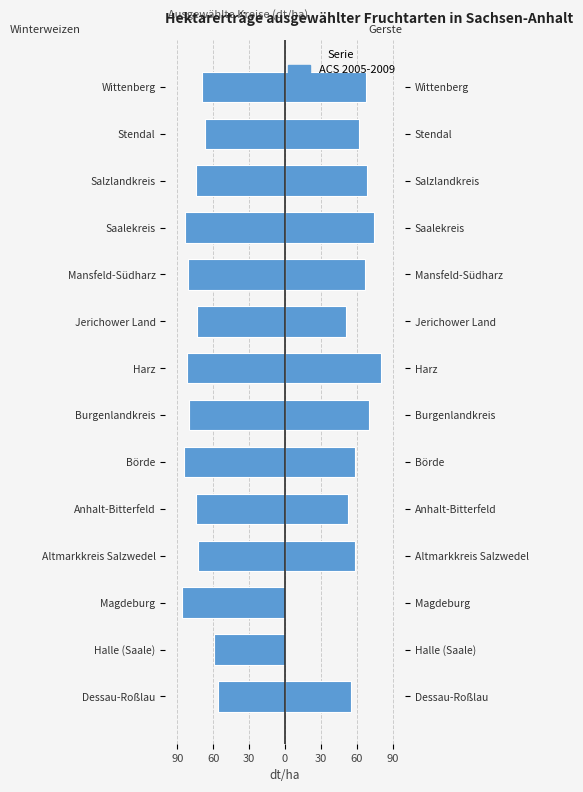

What is the spread (max minus min) of values at Wittenberg?

137.0